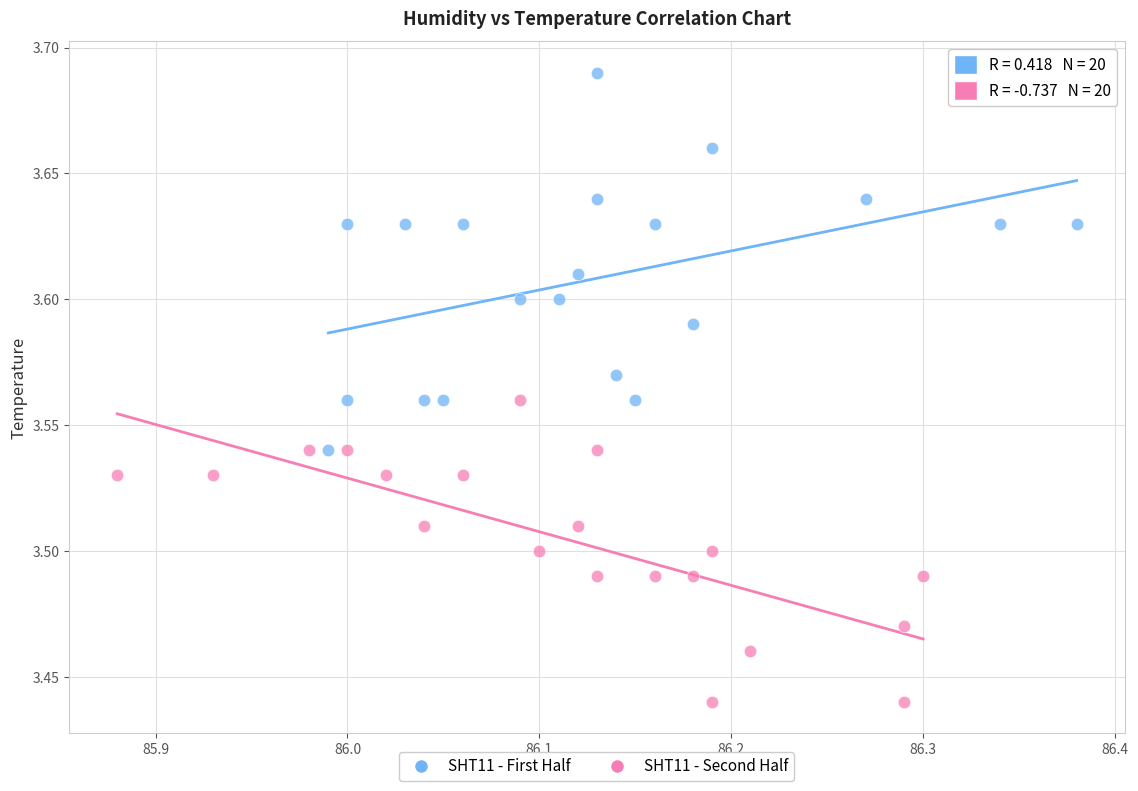

Which series reaches the minimum Y coordinate?

SHT11 - Second Half